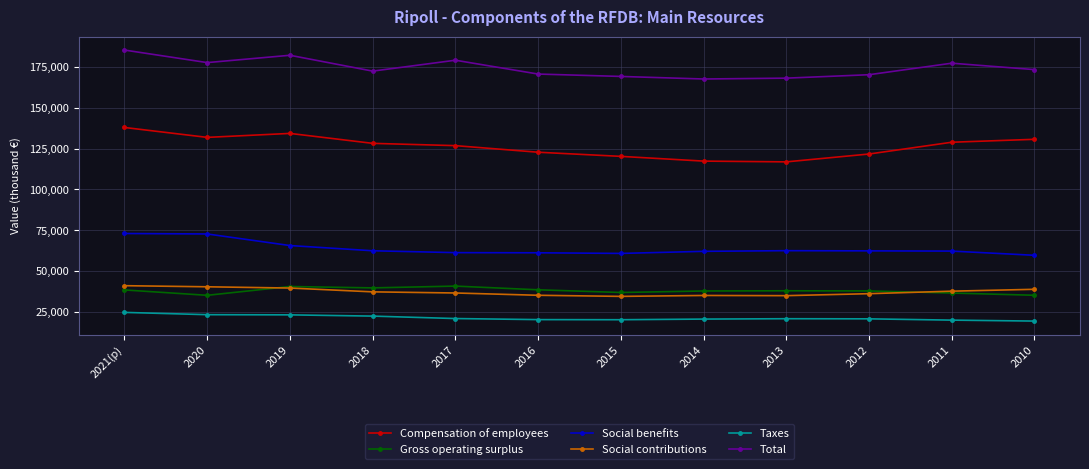

Is it true that Taxes equals 6806 at 2016?

False